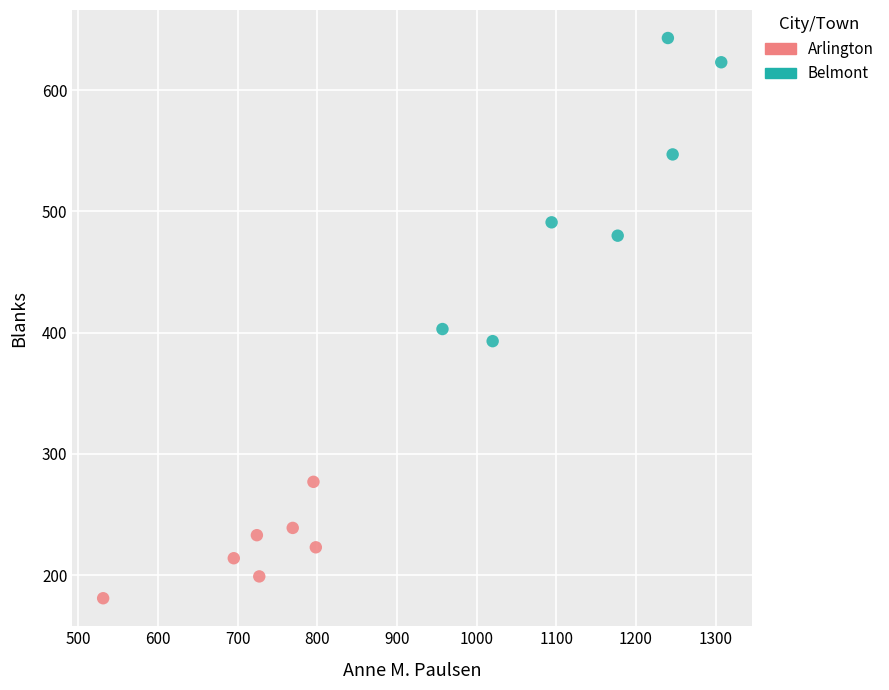

Which series contains the highest Y value?

Belmont